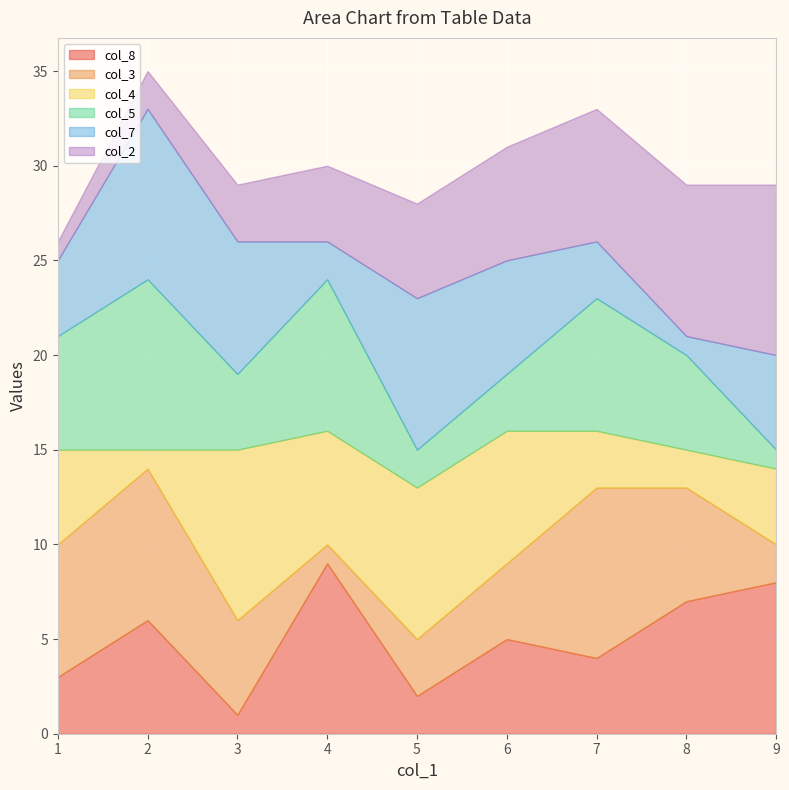

Reading right to left, what are all the values shown in this chart?

col_8: 7=4	5=2	2=6	3=1	1=3	6=5	9=8	8=7	4=9
col_3: 7=9	5=3	2=8	3=5	1=7	6=4	9=2	8=6	4=1
col_4: 7=3	5=8	2=1	3=9	1=5	6=7	9=4	8=2	4=6
col_5: 7=7	5=2	2=9	3=4	1=6	6=3	9=1	8=5	4=8
col_7: 7=3	5=8	2=9	3=7	1=4	6=6	9=5	8=1	4=2
col_2: 7=7	5=5	2=2	3=3	1=1	6=6	9=9	8=8	4=4